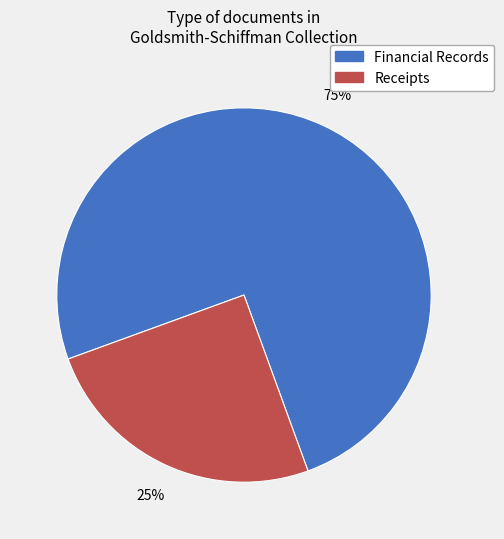

To the nearest percent, what is the average slice percentage?

50%